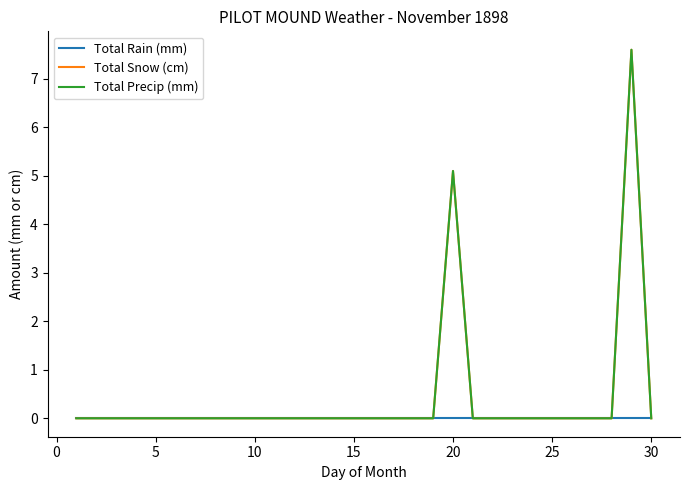

True or false: Total Precip (mm) and Total Snow (cm) intersect in this chart.

False